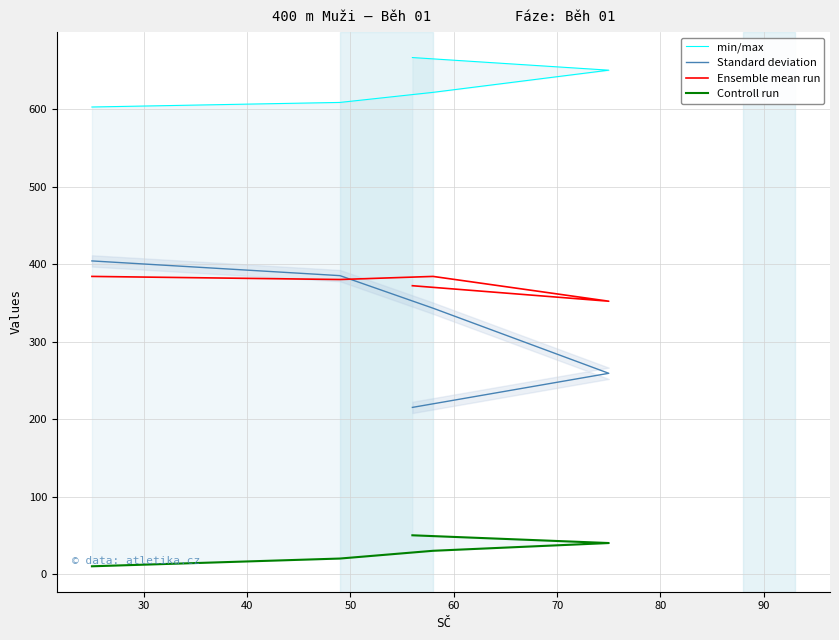

What is the greatest value displayed?

666.4